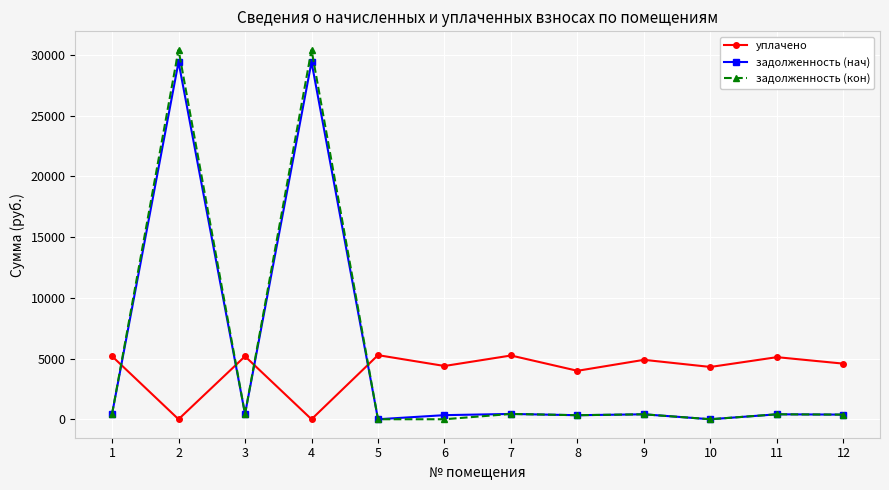

What value does the задолженность (кон) series have at 3?

432.2